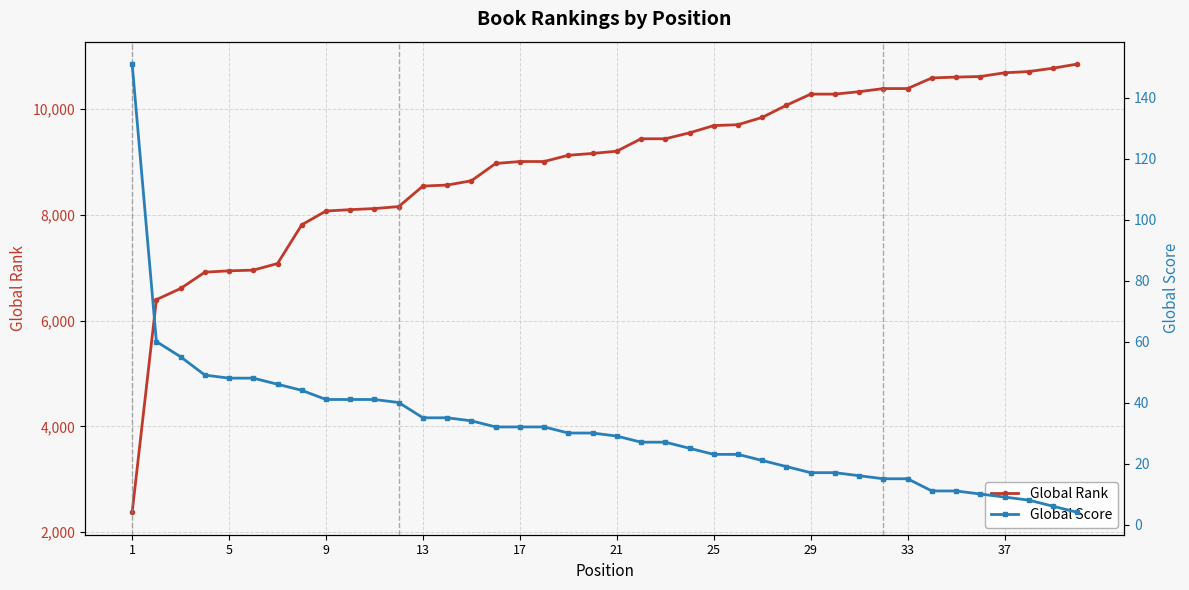

What is the highest value of the Global Rank series?

10850